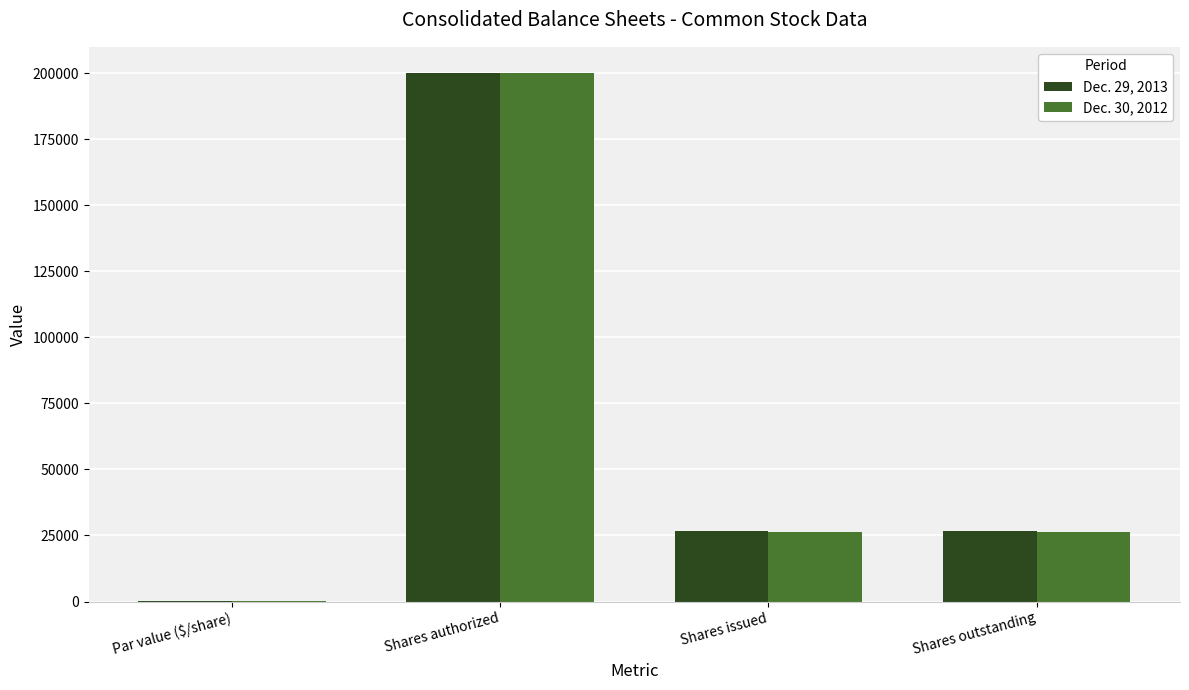

What is the greatest value displayed?

200000